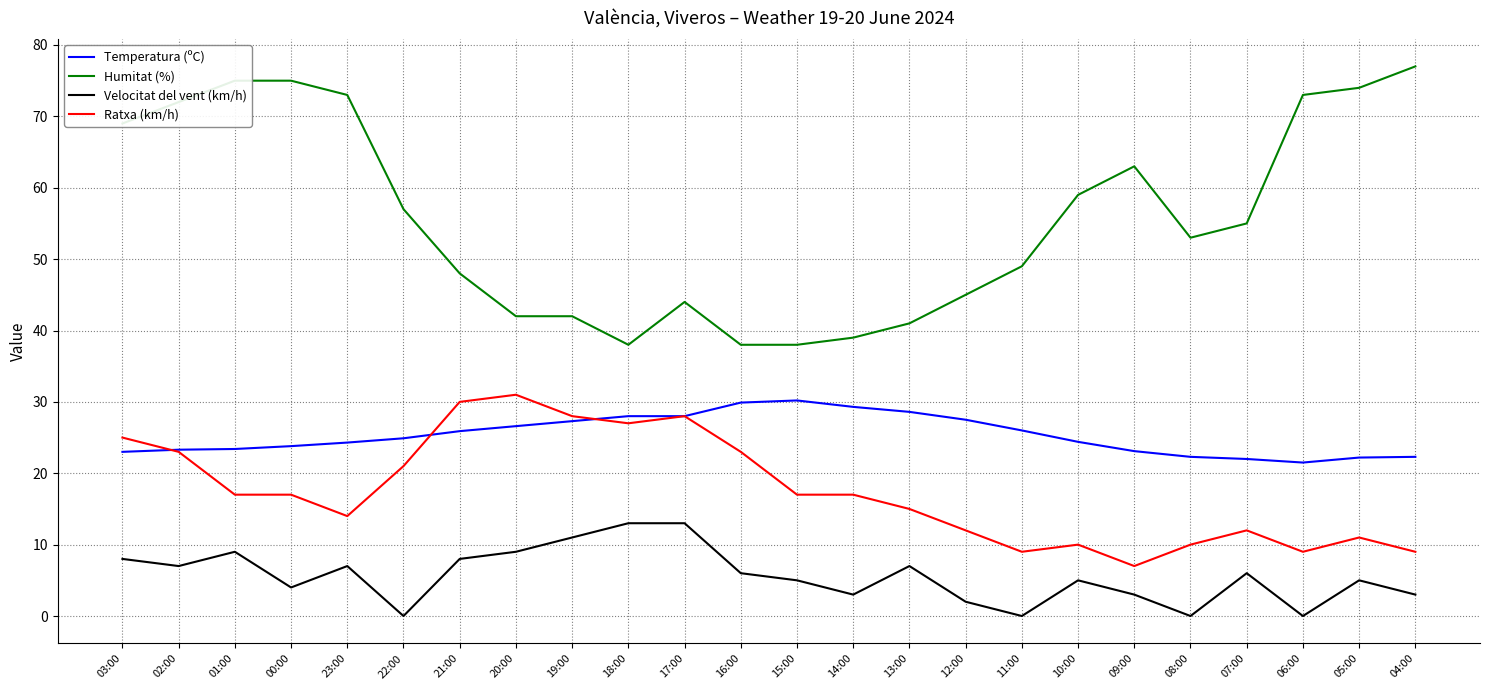

What is the approximate value of Temperatura (ºC) at 14:00?

29.3